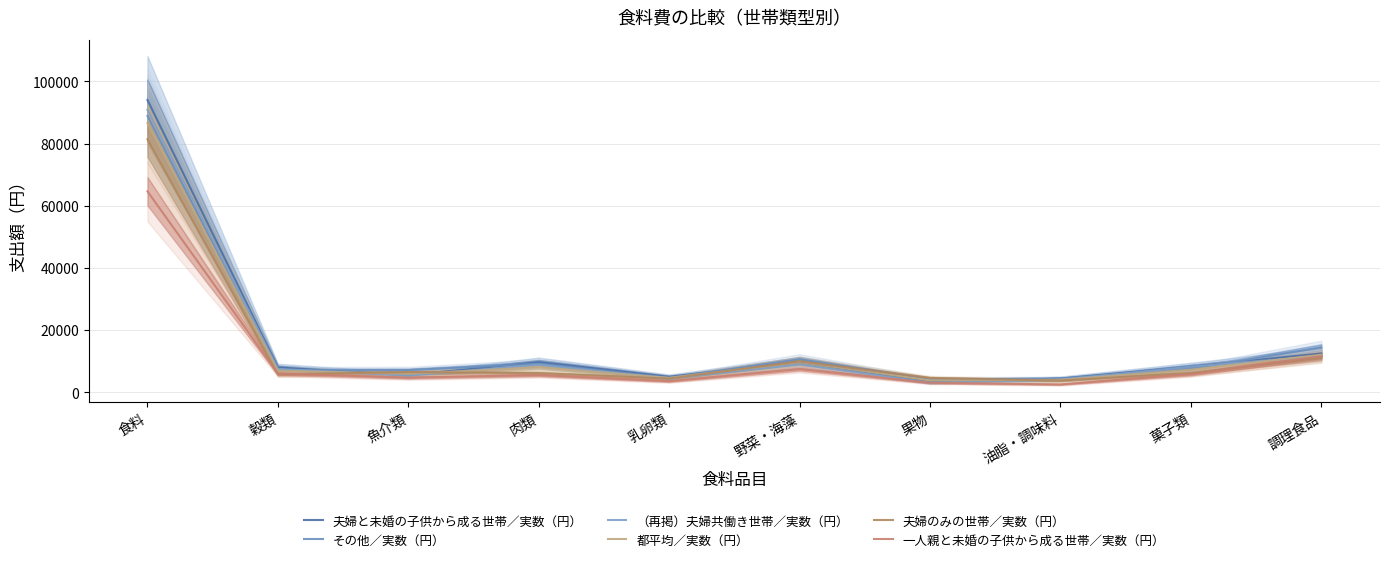

Reading left to right, transcribe all the data shown in this chart.

夫婦と未婚の子供から成る世帯／実数（円）: 食料=94002	穀類=7930	魚介類=5440	肉類=9657	乳卵類=4927	野菜・海藻=9713	果物=3270	油脂・調味料=4335	菓子類=8202	調理食品=12447
その他／実数（円）: 食料=88885	穀類=7043	魚介類=7075	肉類=9140	乳卵類=4613	野菜・海藻=10599	果物=4117	油脂・調味料=4346	菓子類=7462	調理食品=14387
（再掲）夫婦共働き世帯／実数（円）: 食料=90841	穀類=7464	魚介類=5316	肉類=8782	乳卵類=4317	野菜・海藻=8917	果物=3062	油脂・調味料=3967	菓子類=8191	調理食品=11604
都平均／実数（円）: 食料=86602	穀類=6906	魚介類=5852	肉類=8000	乳卵類=4576	野菜・海藻=9655	果物=3772	油脂・調味料=3964	菓子類=7196	調理食品=12021
夫婦のみの世帯／実数（円）: 食料=81385	穀類=5717	魚介類=6429	肉類=6102	乳卵類=4349	野菜・海藻=9911	果物=4563	油脂・調味料=3737	菓子類=6110	調理食品=11021
一人親と未婚の子供から成る世帯／実数（円）: 食料=64598	穀類=5945	魚介類=4647	肉類=5477	乳卵類=3517	野菜・海藻=7405	果物=3013	油脂・調味料=2473	菓子類=5791	調理食品=11537